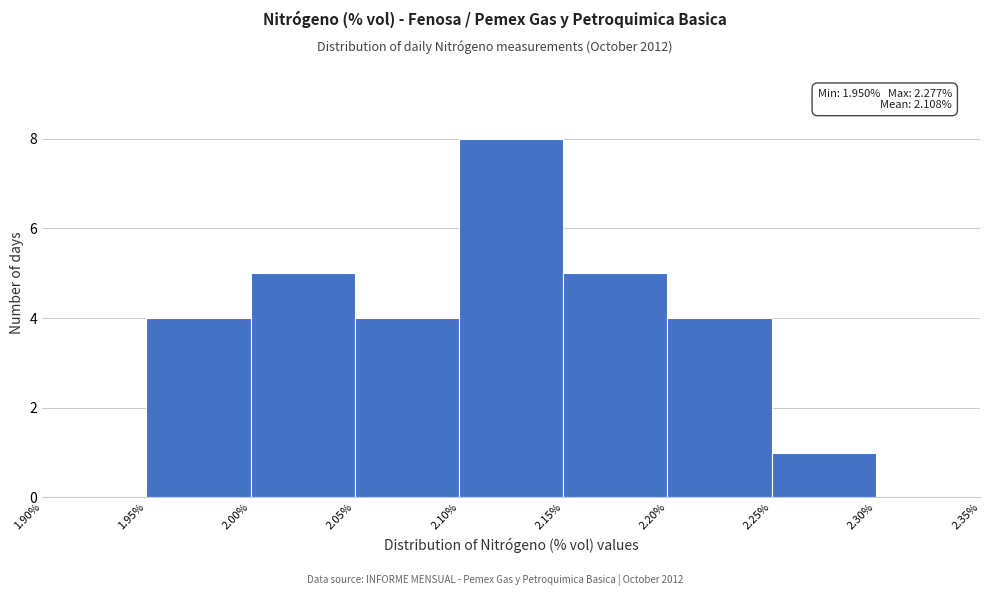

Over which range of the x-axis is the bar tallest?

2.10% to 2.15%